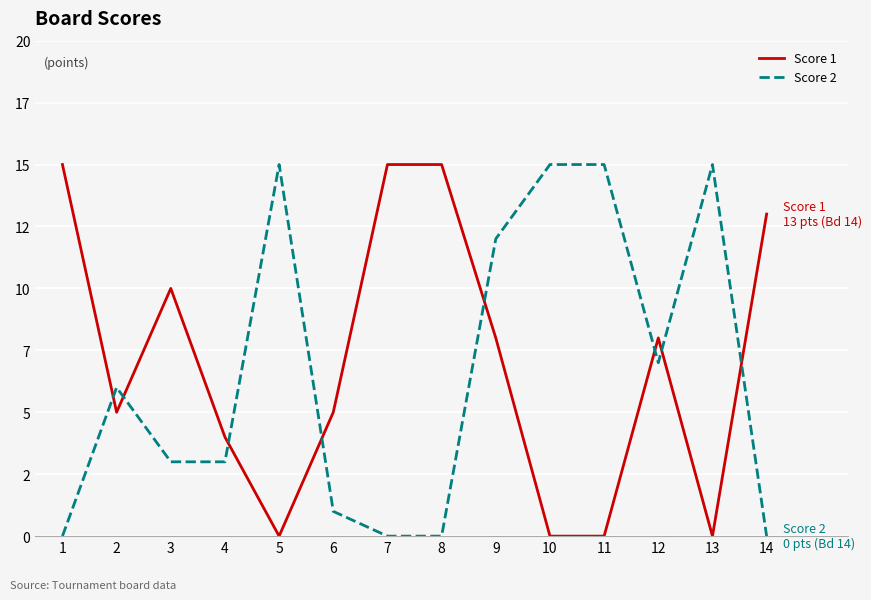

Does the chart display data point markers on the line(s)?

No